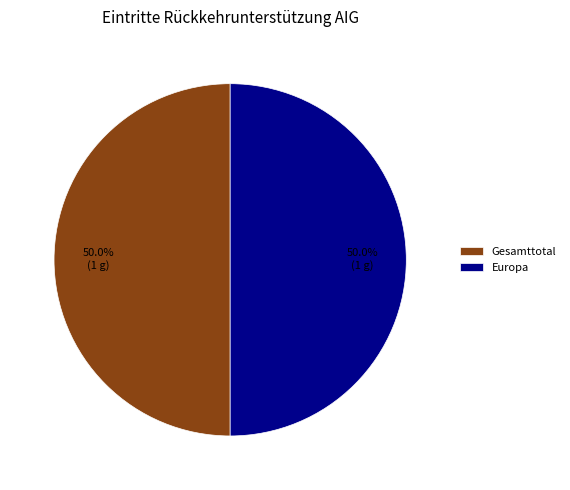

What is the total percentage of Gesamttotal and Europa?

100.0%